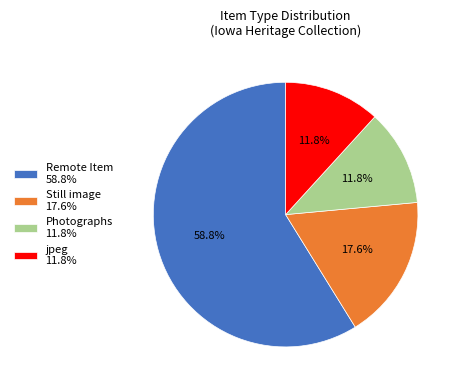

Which slice is the largest?

Remote Item 58.8%